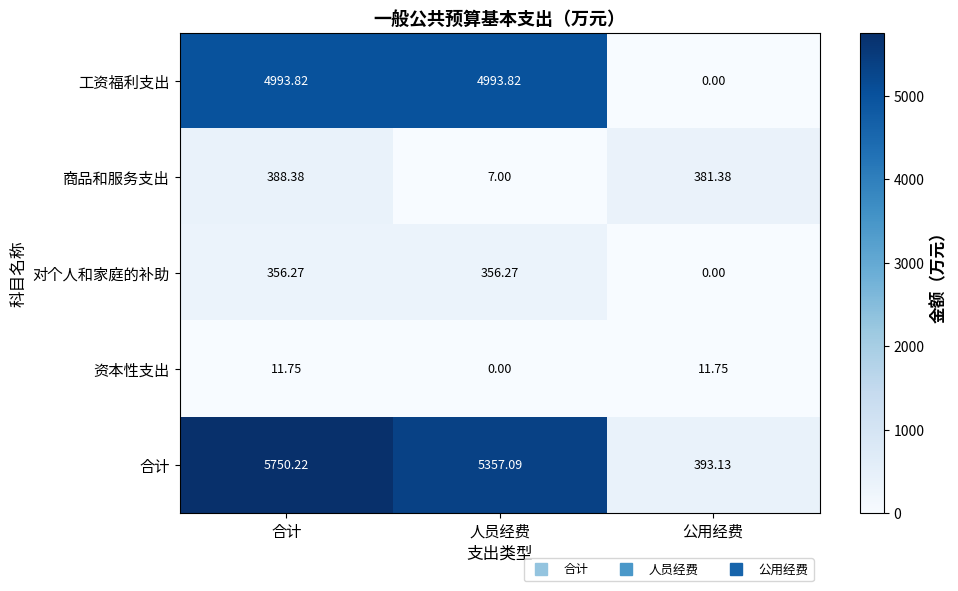

Rank the series by their maximum value, from lowest to highest.

资本性支出, 对个人和家庭的补助, 商品和服务支出, 工资福利支出, 合计